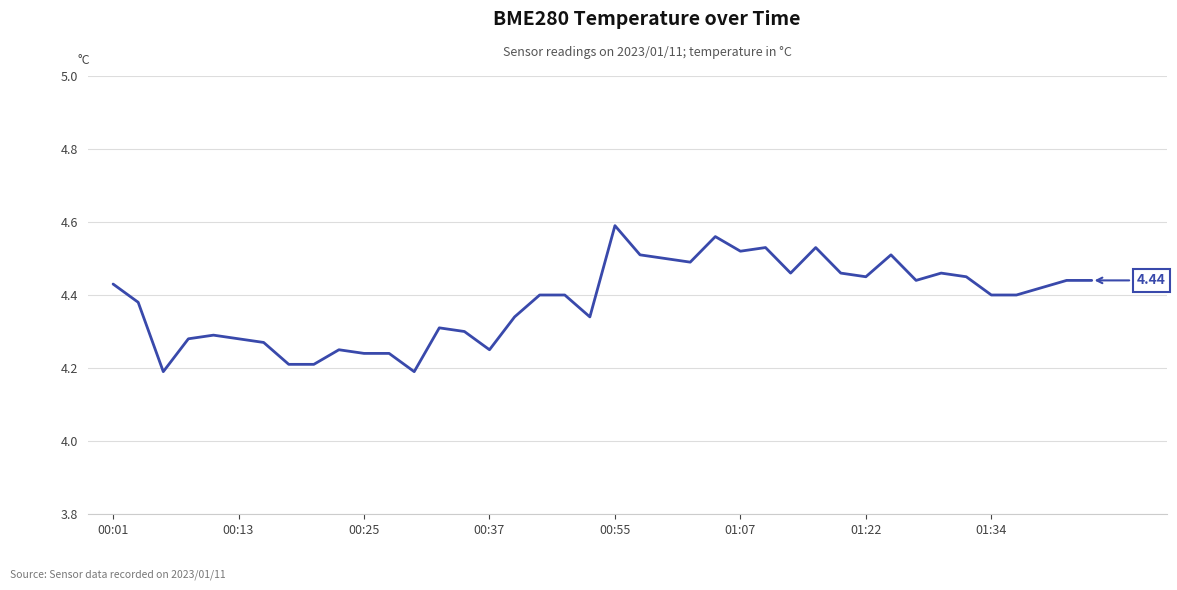

What is the difference between the maximum and minimum values?

0.4